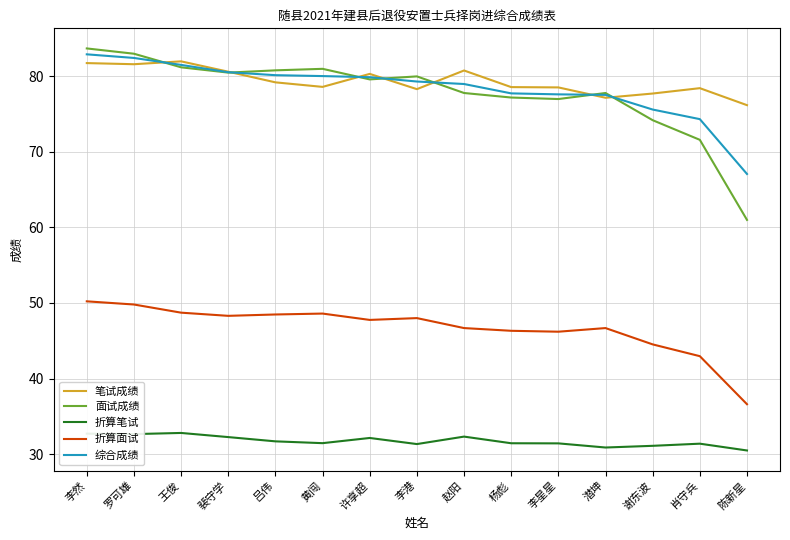

Which series has the largest range (max minus min)?

面试成绩